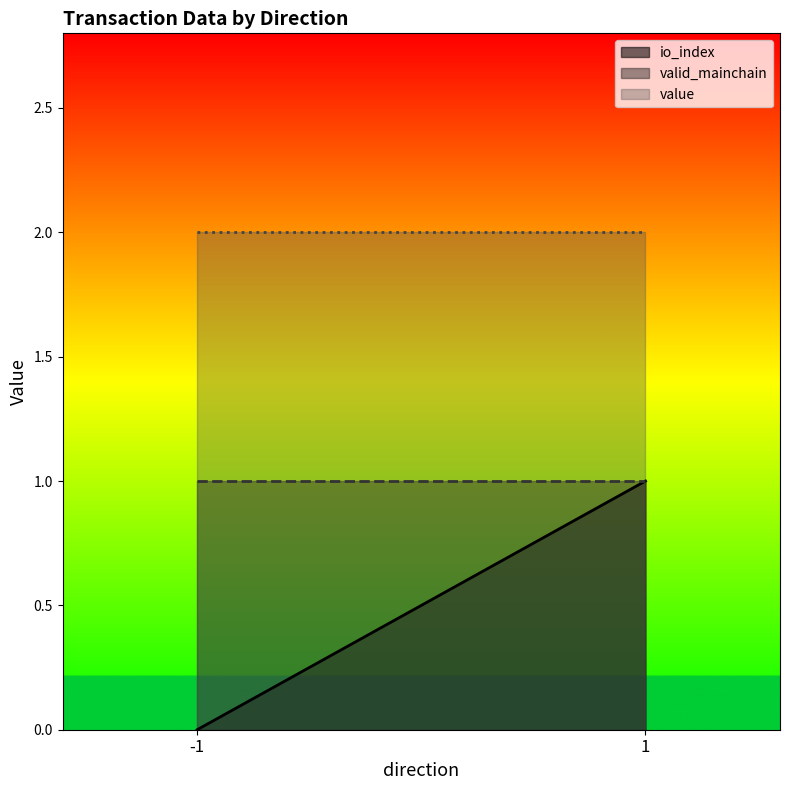

True or false: valid_mainchain and value cross at least once.

False